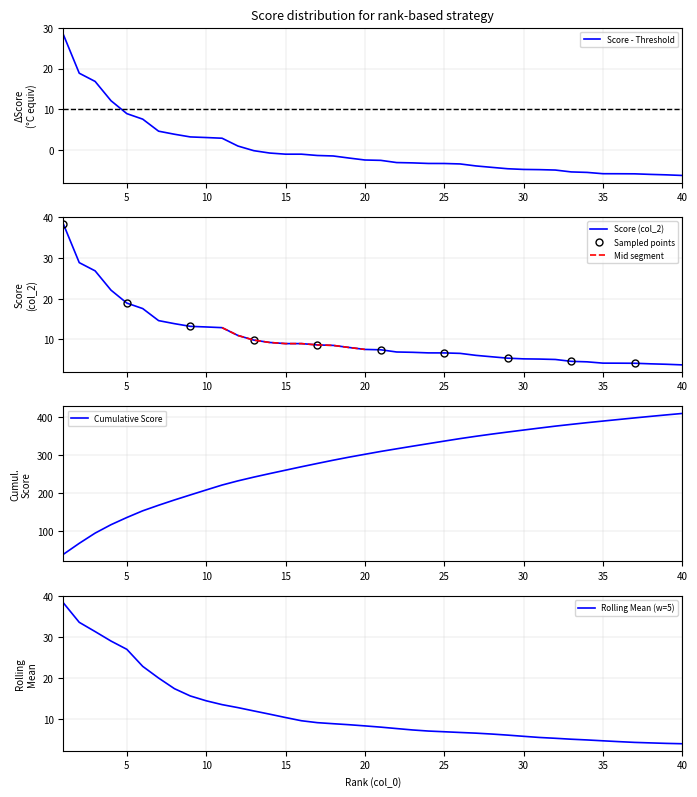

Where is the data nearest to the value 11?

4